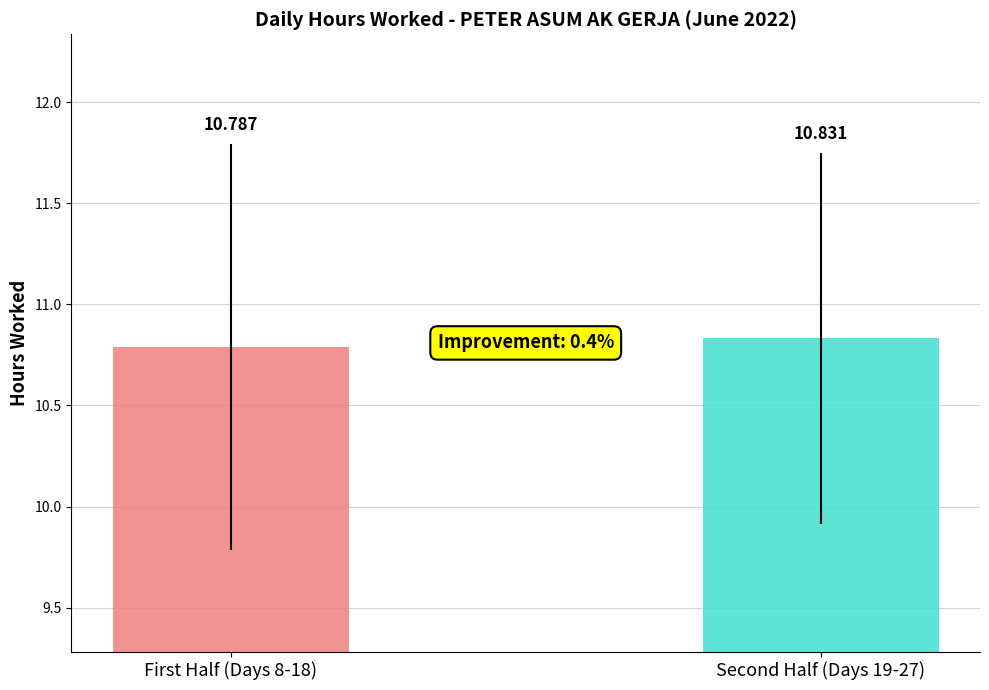

What is the label of the 1st bar from the right?

Second Half (Days 19-27)